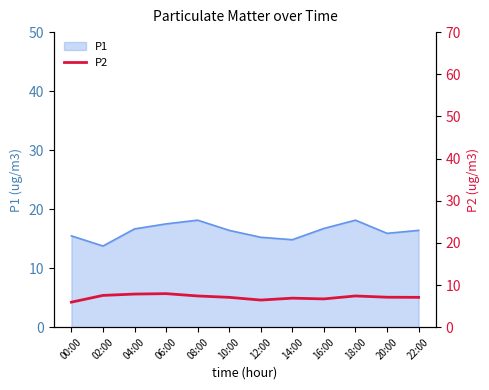

At which category does the data reach its first local valley?

12:00